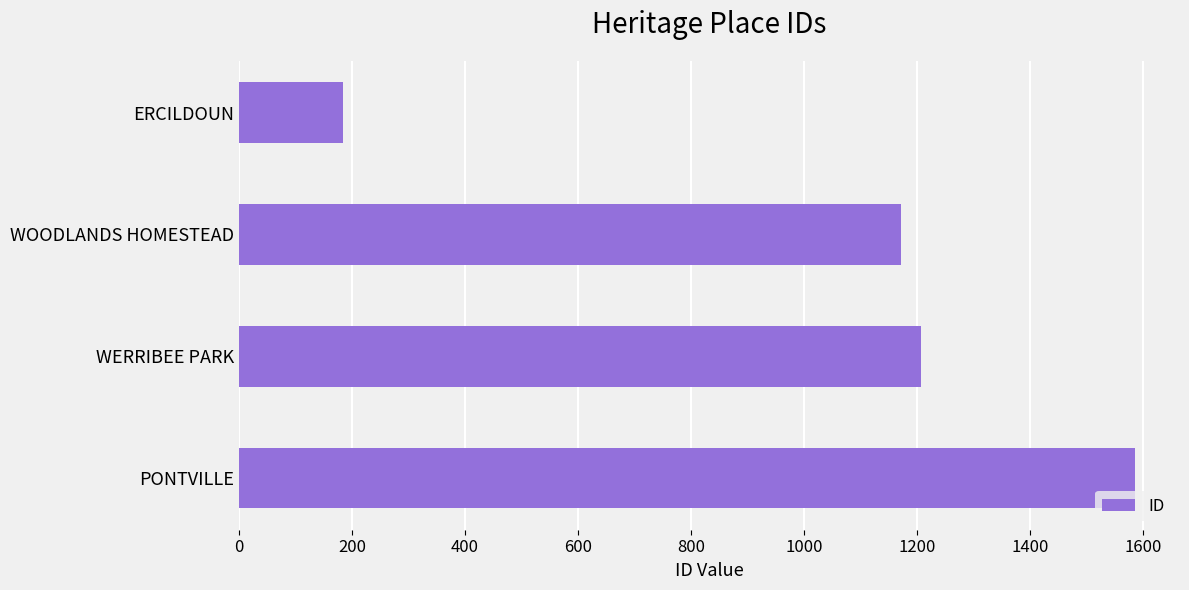

What is the label of the 2nd bar from the bottom?

WERRIBEE PARK